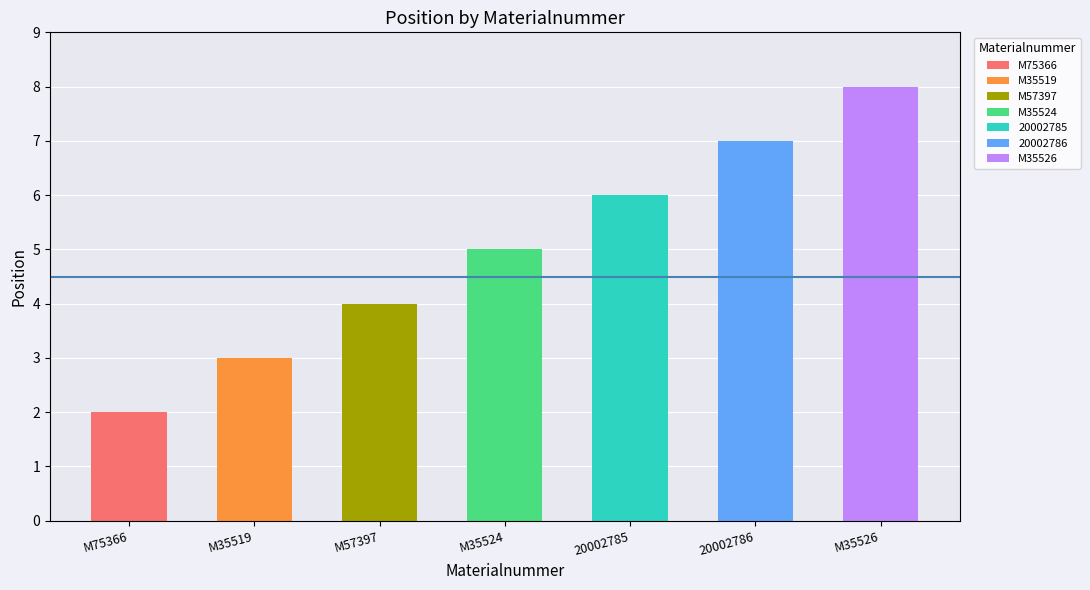

What is the minimum value shown in the chart?

2